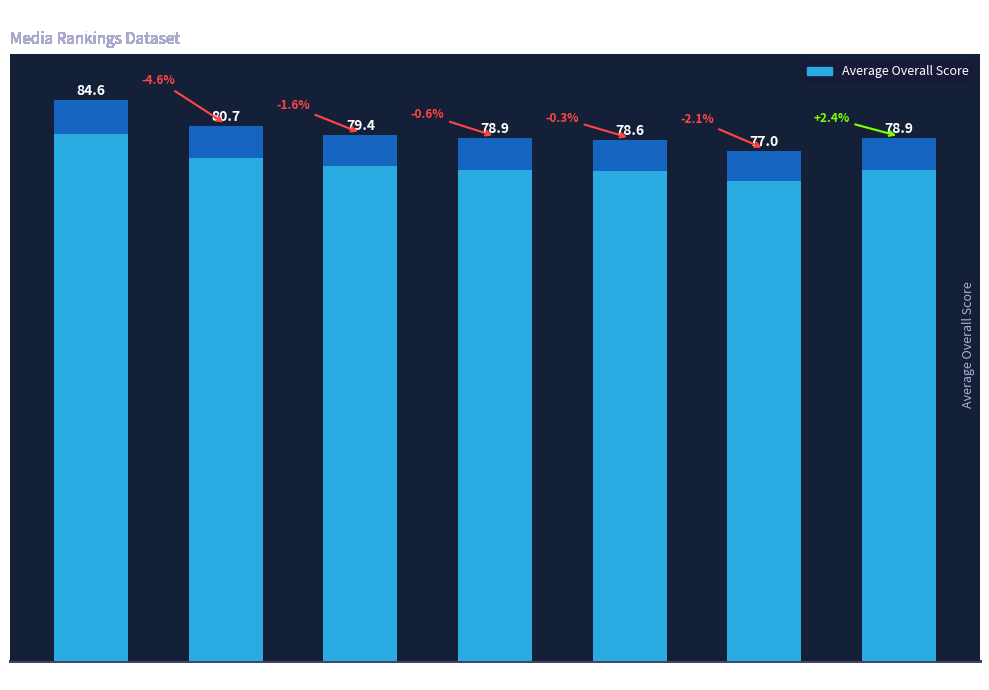

What is the average value?

79.7